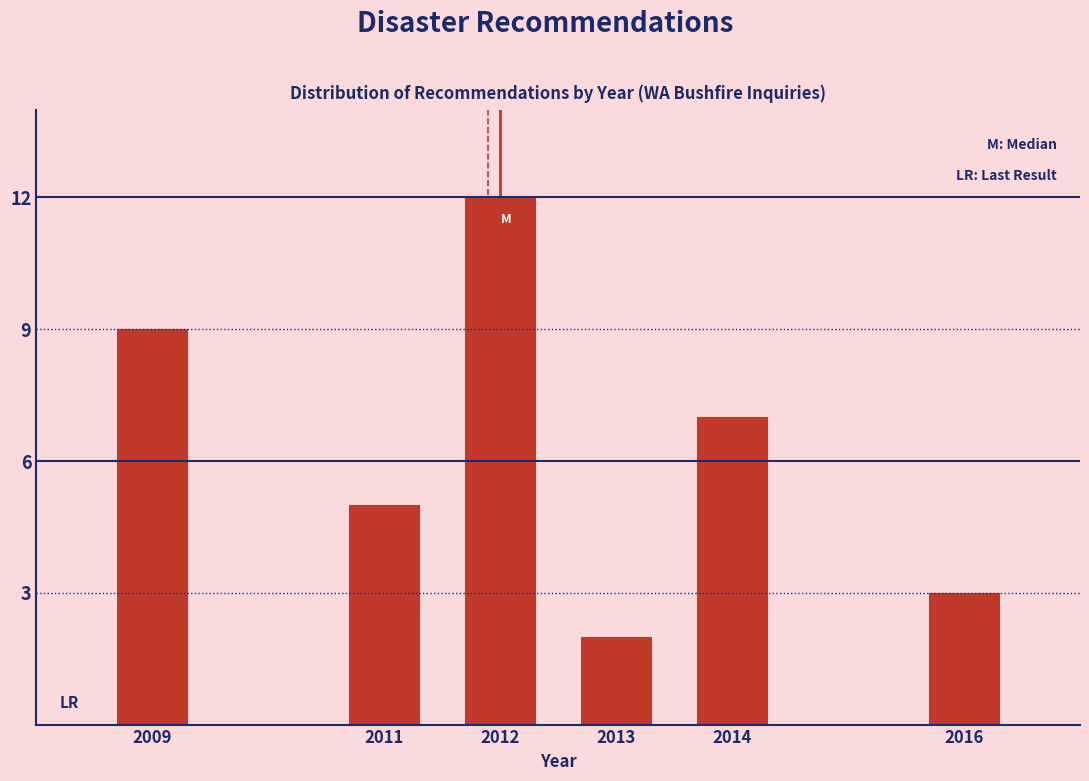

Reading right to left, extract all data points from this chart.

3	7	2	12	5	9